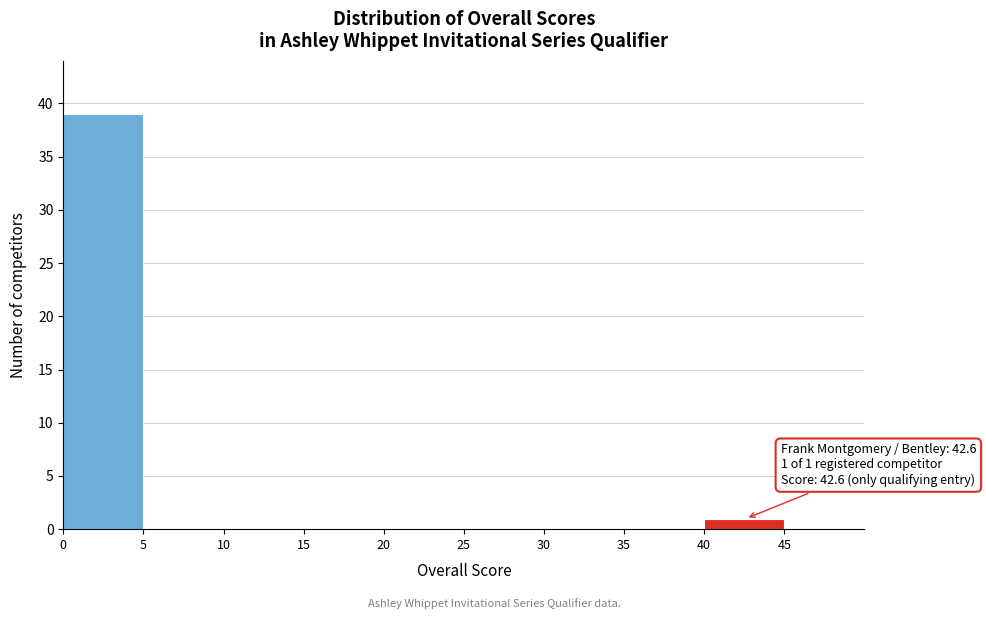

Which range on the x-axis has the tallest bar?

0 to 5